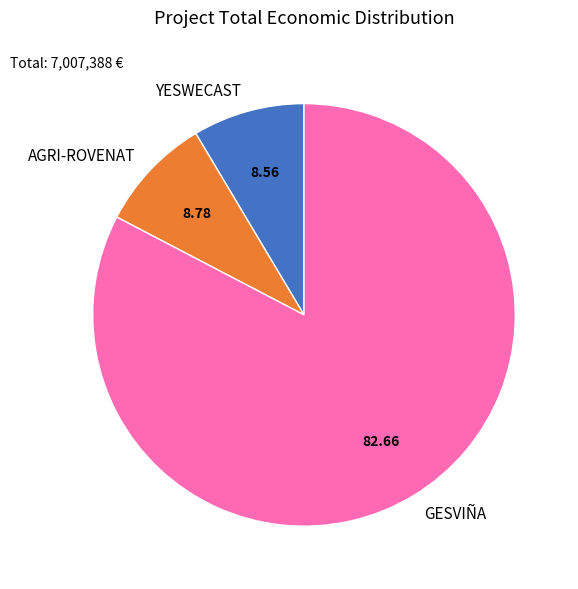

Which has a higher value, YESWECAST or GESVIÑA?

GESVIÑA